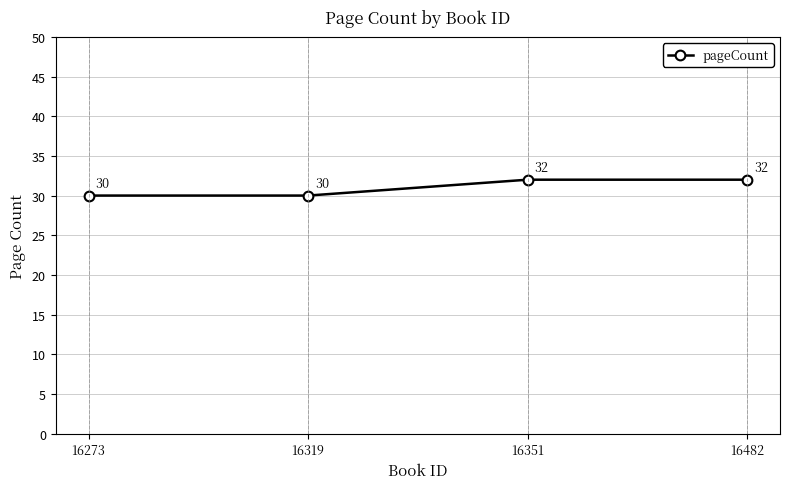

Approximately how many times larger is the value at 16482 compared to 16319?

1.1